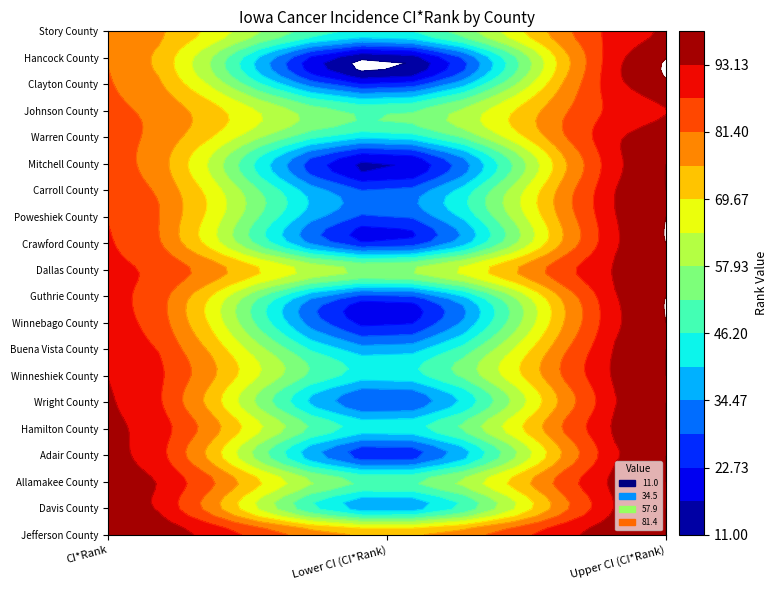

What is the minimum value shown in the chart?

11